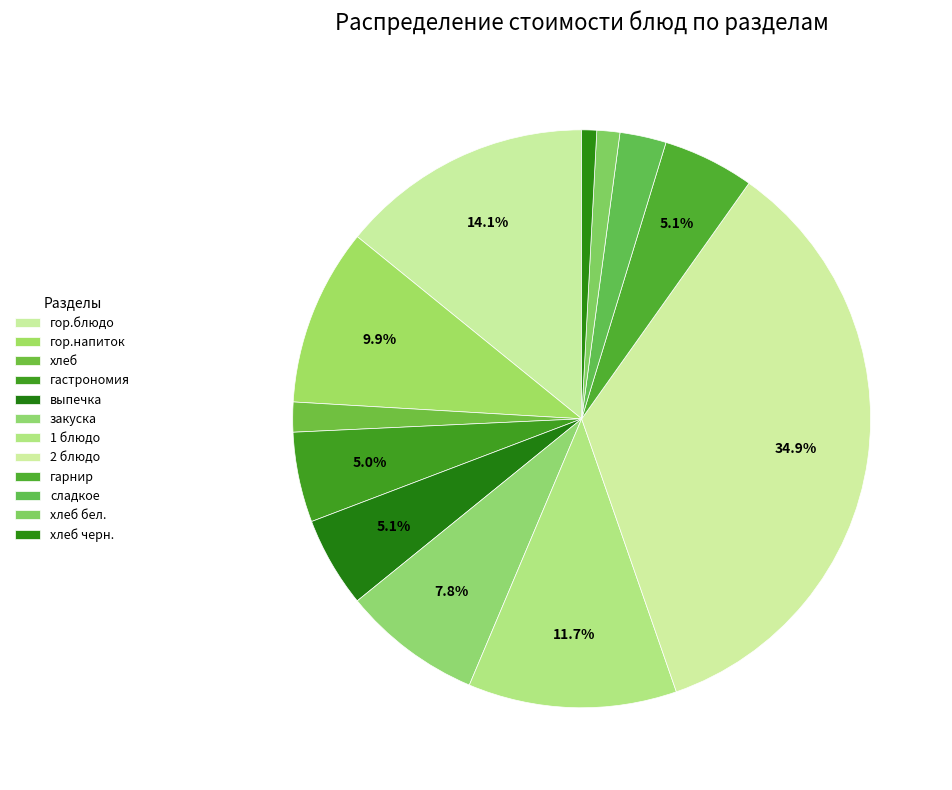

Which slice is the smallest?

хлеб черн.